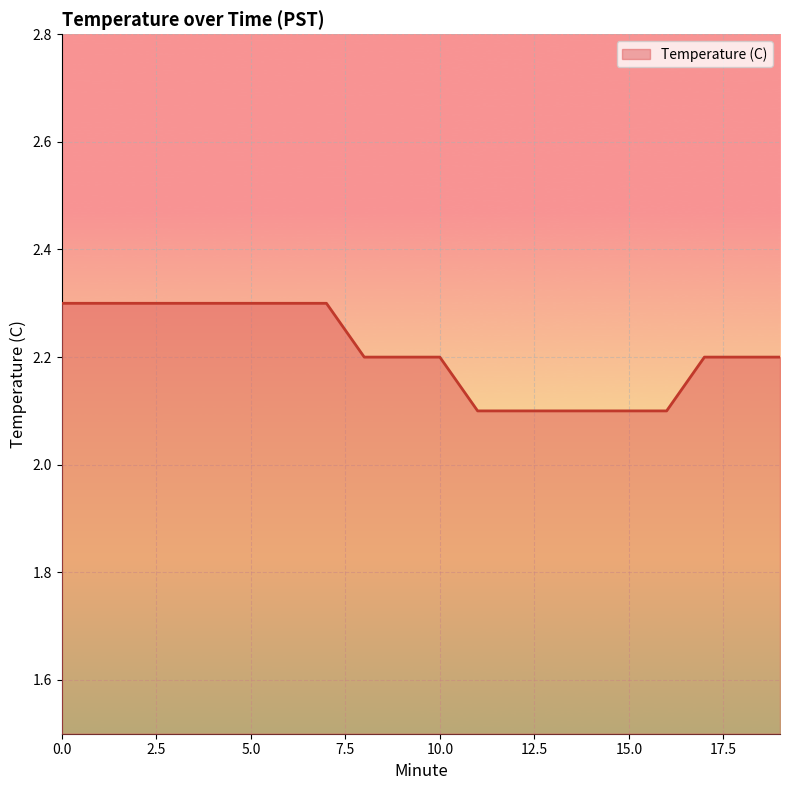

What is the maximum value shown in the chart?

2.3